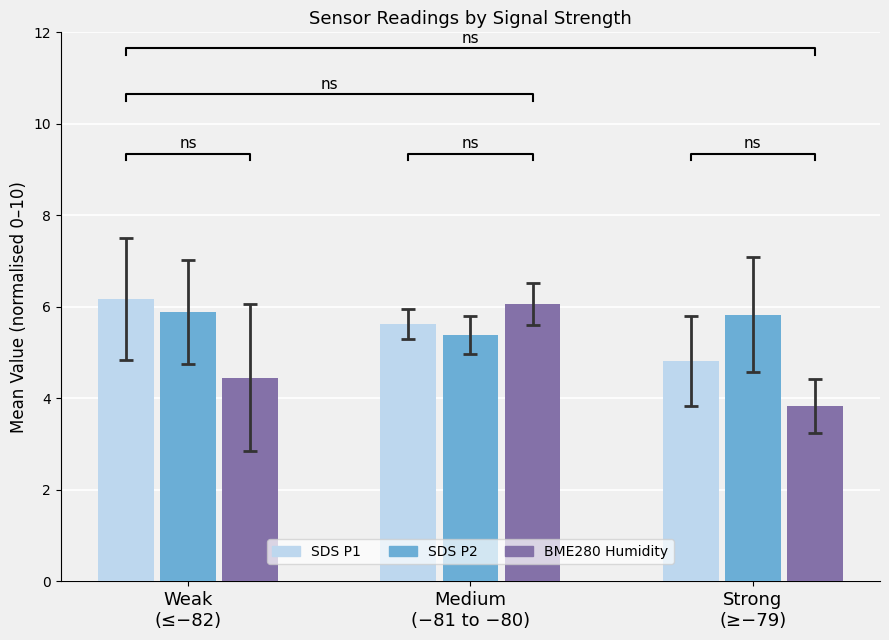

At which label does BME280 Humidity first exceed 4?

Weak
(≤−82)